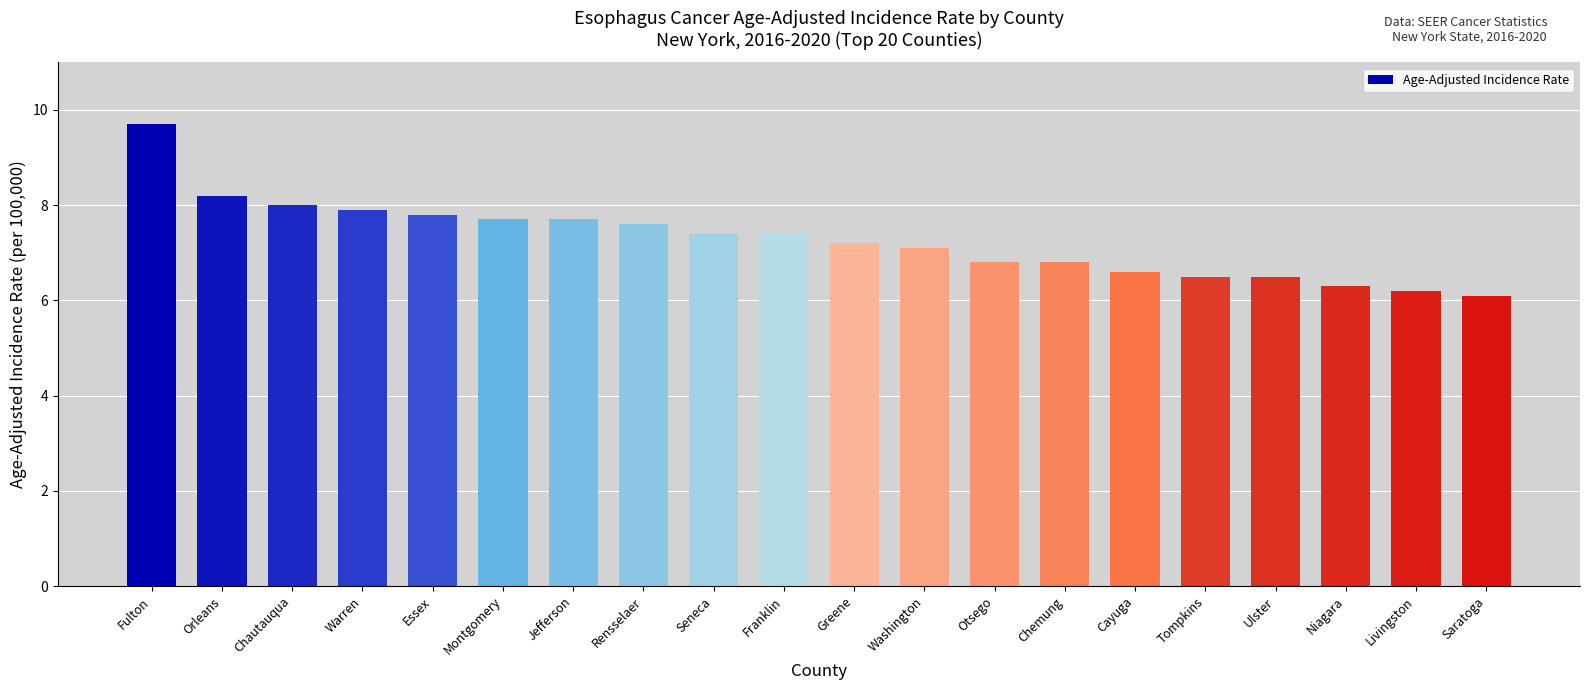

At which category does the chart reach its minimum across all series?

Saratoga